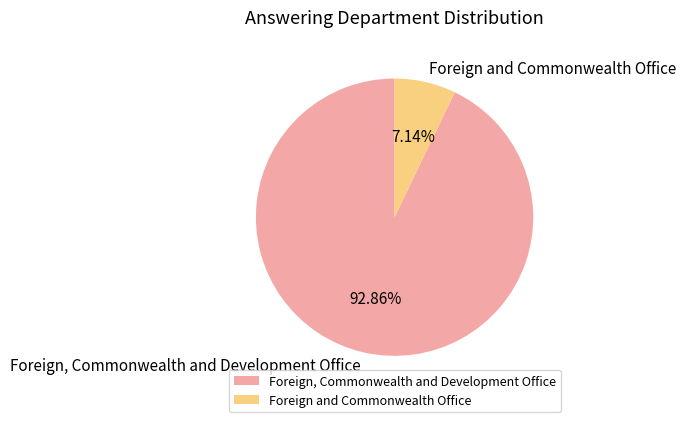

Which has a higher value, Foreign and Commonwealth Office or Foreign, Commonwealth and Development Office?

Foreign, Commonwealth and Development Office